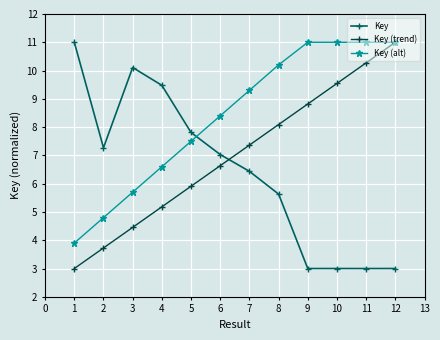

At 1, list the series in order from smallest to largest.

Key (trend), Key (alt), Key